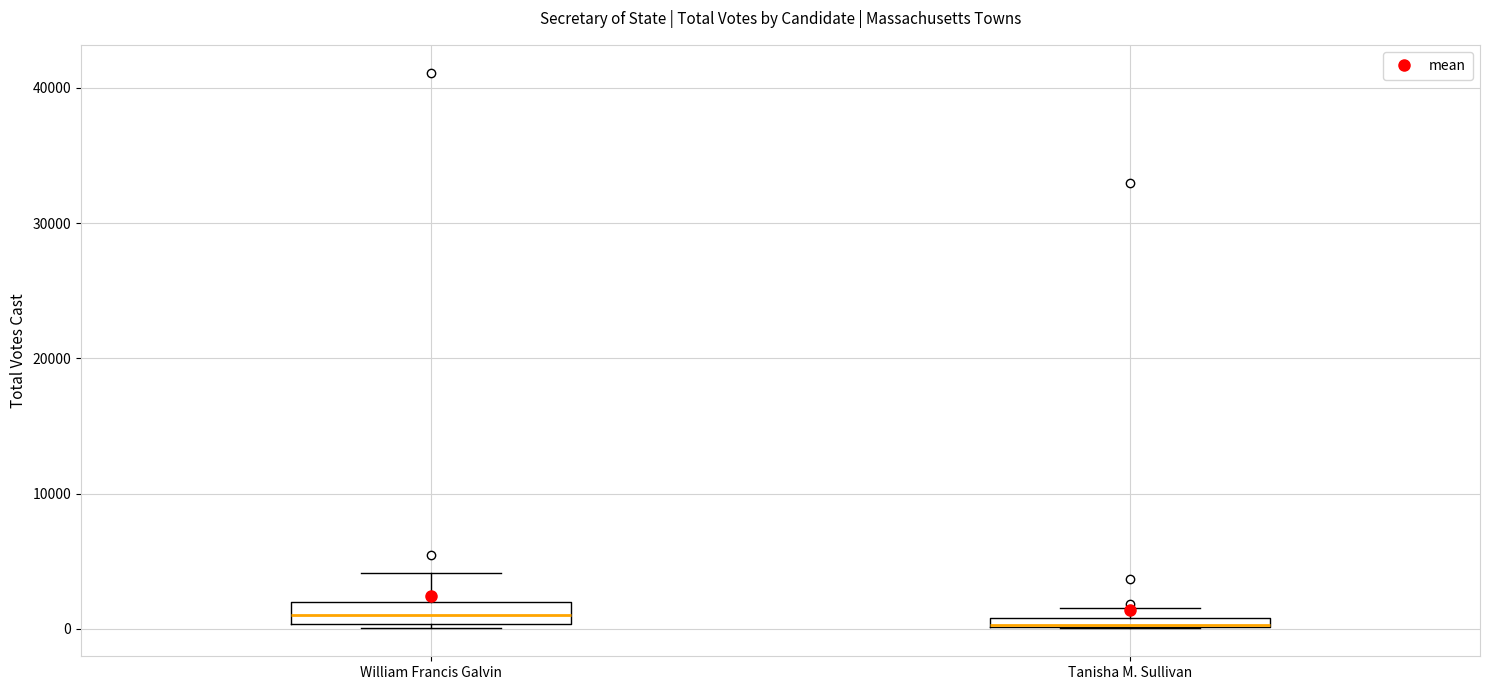

Where is the lower edge of the box for Tanisha M. Sullivan on the y-axis? The values are not printed on the chart, so give them approximately, as read against the axis.

0